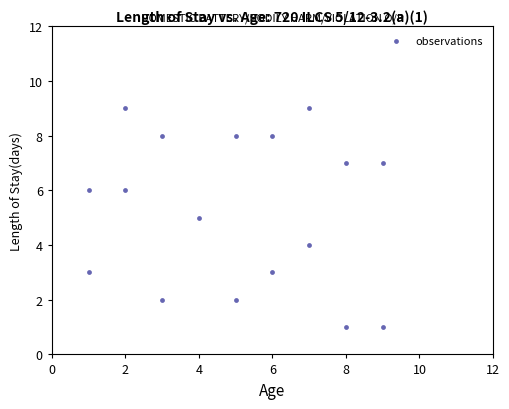

What is the range of Y values (max minus min)?

8